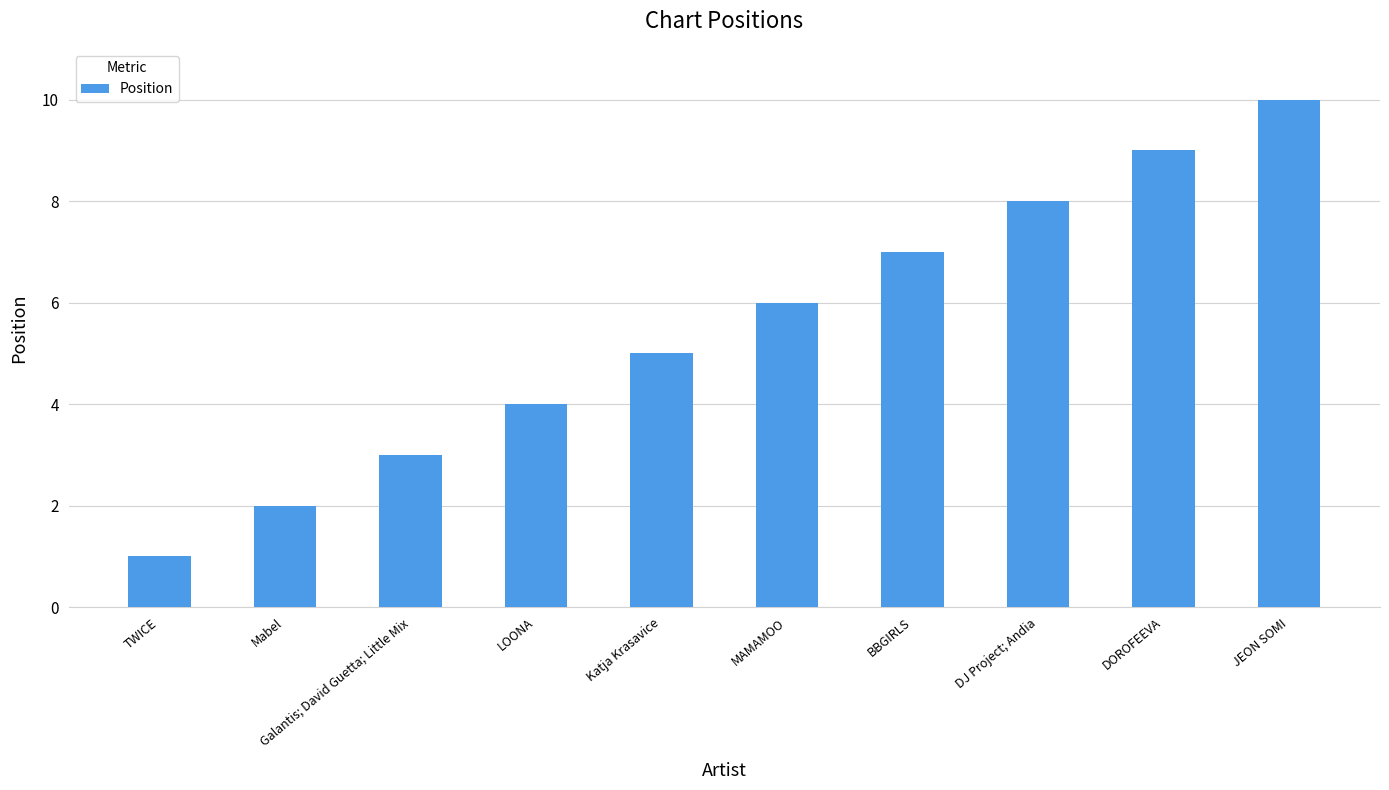

What is the label of the 10th bar from the right?

TWICE